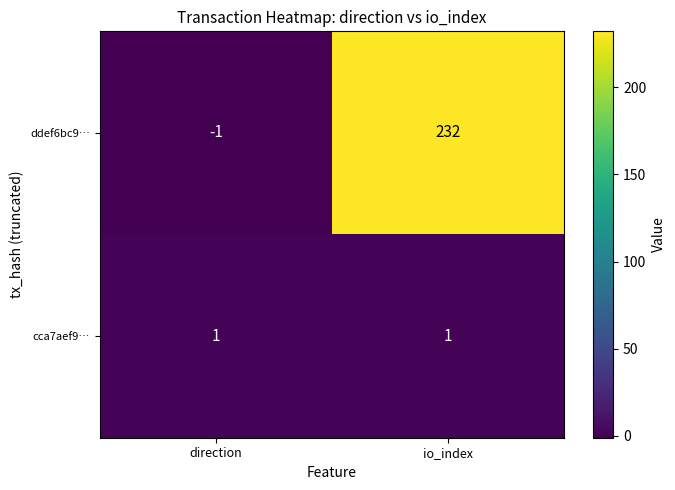

Reading left to right, transcribe all the data shown in this chart.

ddef6bc9…: -1	232
cca7aef9…: 1	1